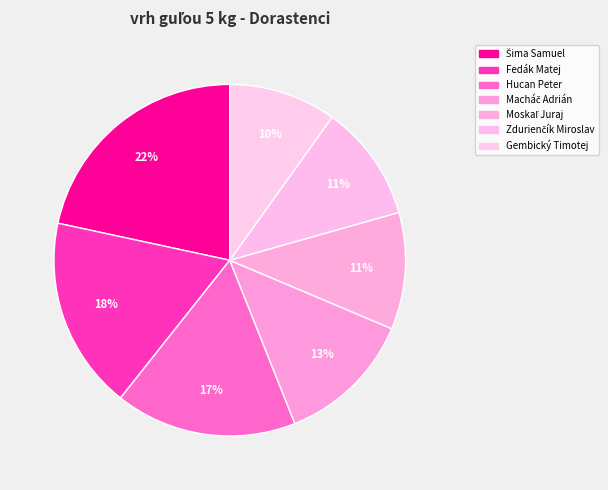

What percentage is the Fedák Matej slice, to the nearest percent?

18%